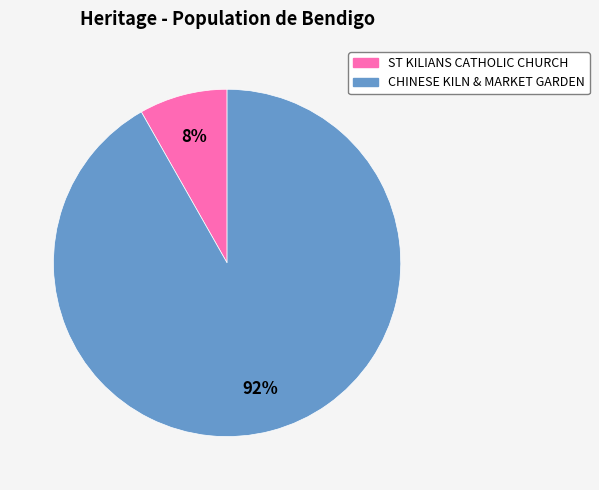

Is it true that CHINESE KILN & MARKET GARDEN is 92% of the pie?

True